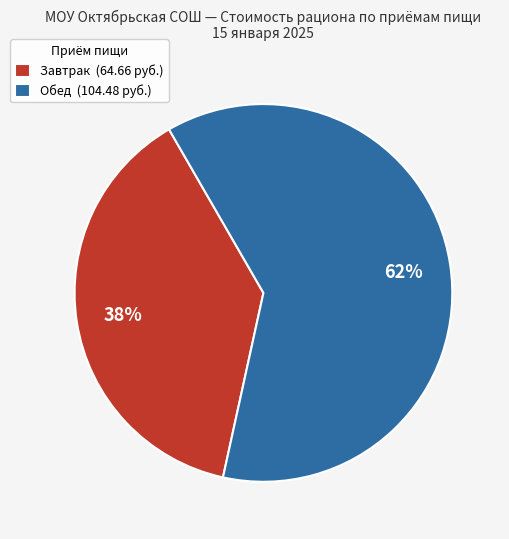

To the nearest percent, what percentage of the pie is Завтрак (64.66 руб.)?

38%